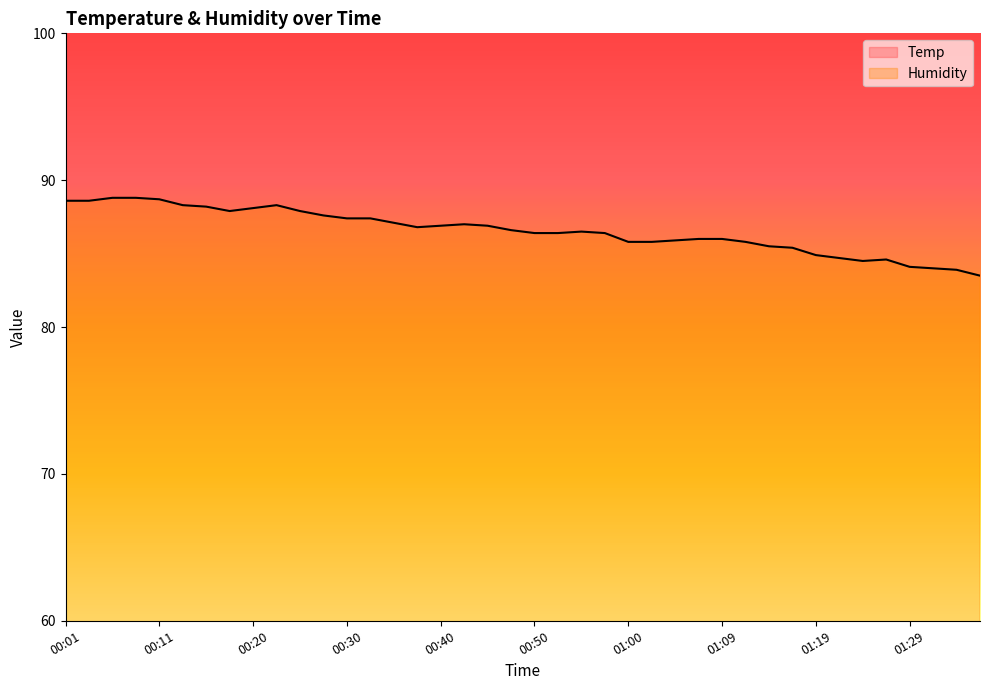

What is the label of the 21st point from the left?

00:50